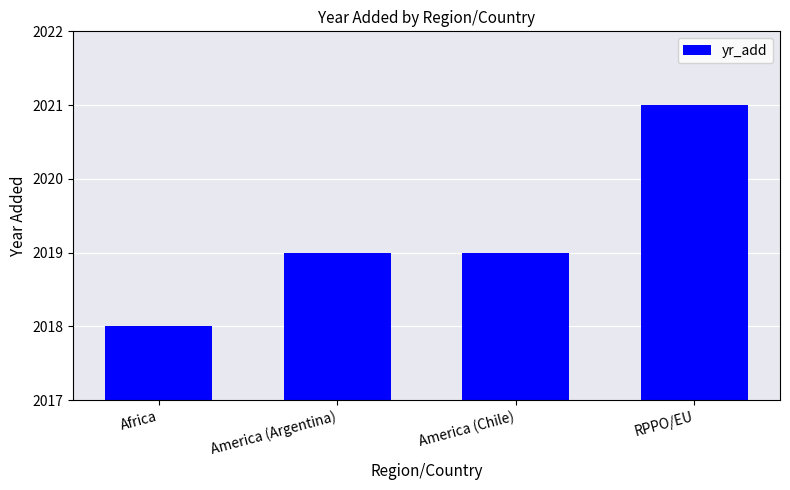

What is the average value?

2019